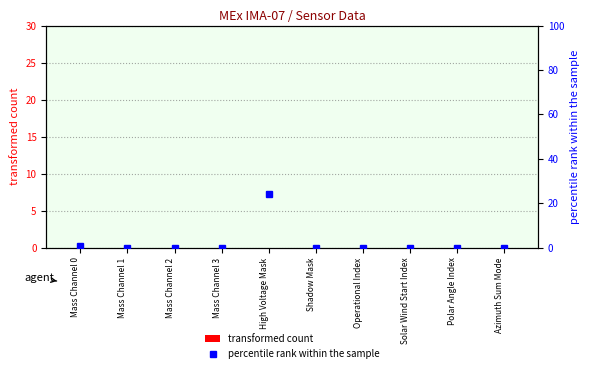

The transformed count series shows 0 at Azimuth Sum Mode. True or false?

True